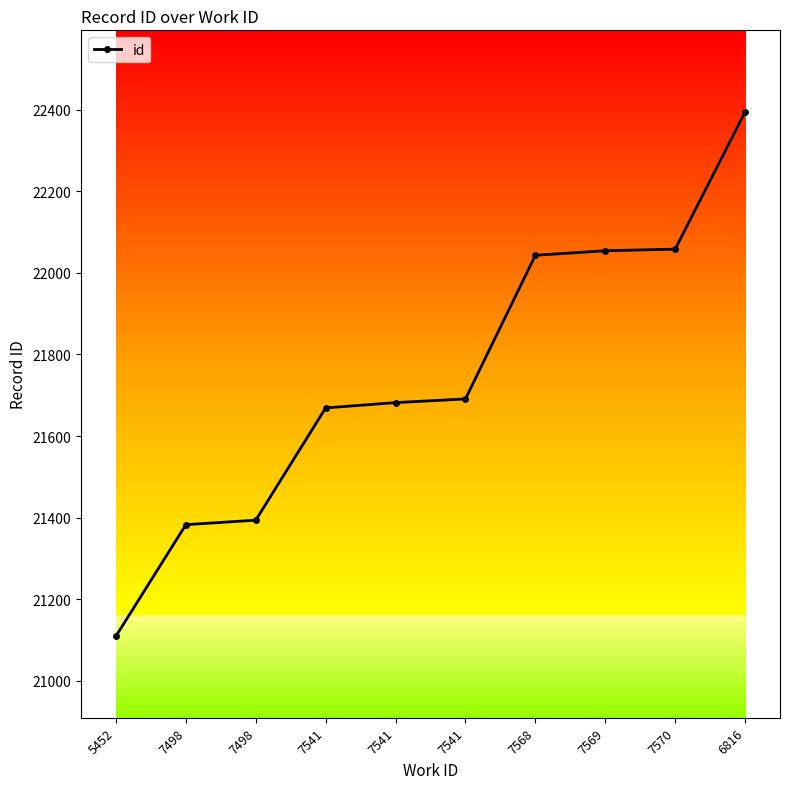

Reading left to right, list all the values displayed in this chart.

21110	21383	21394	21669	21682	21691	22043	22054	22058	22394